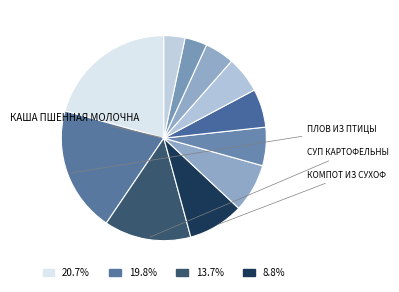

How many segments does this pie chart have?

11